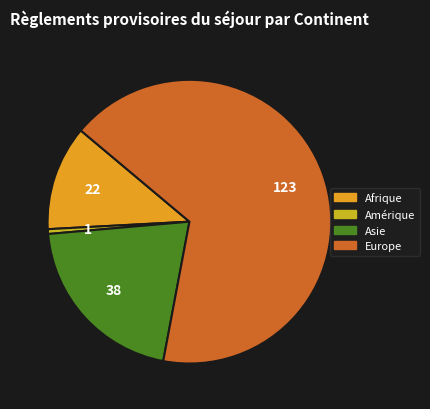

How many segments does this pie chart have?

4